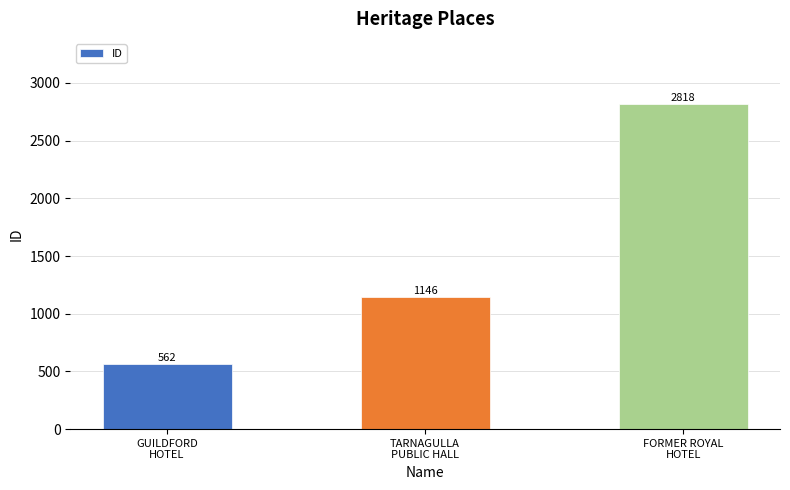

What position from the left is FORMER ROYAL
HOTEL?

3